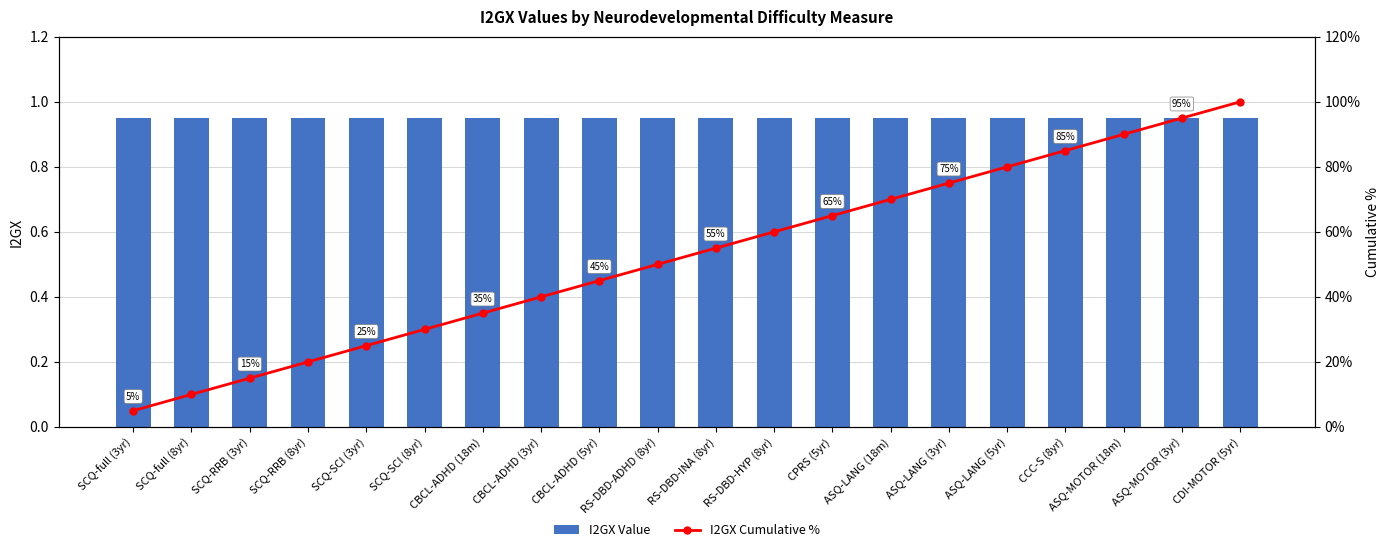

At which category is the sum across all series the highest?

CDI-MOTOR (5yr)